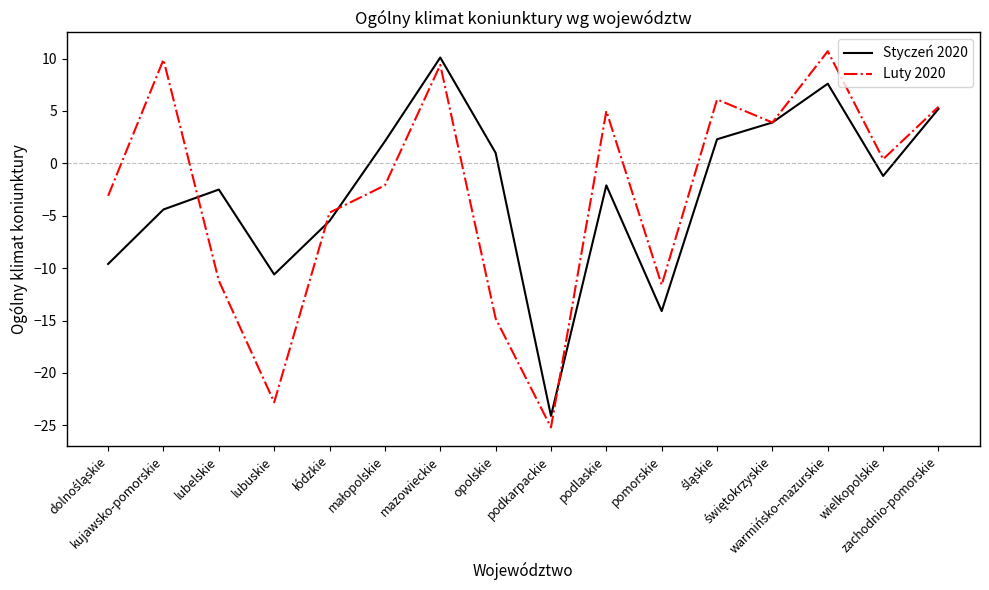

Which series has the largest range (max minus min)?

Luty 2020